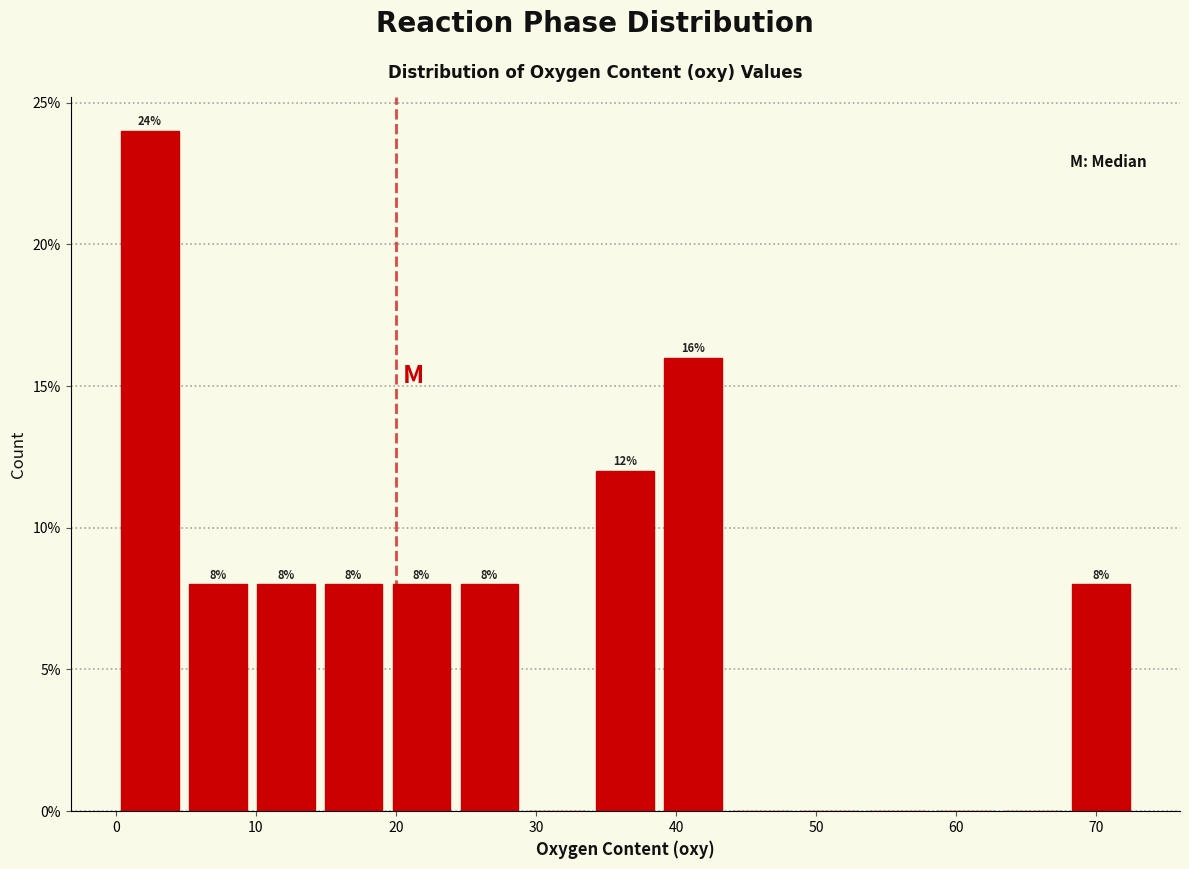

Which range on the x-axis has the tallest bar?

0 to 5